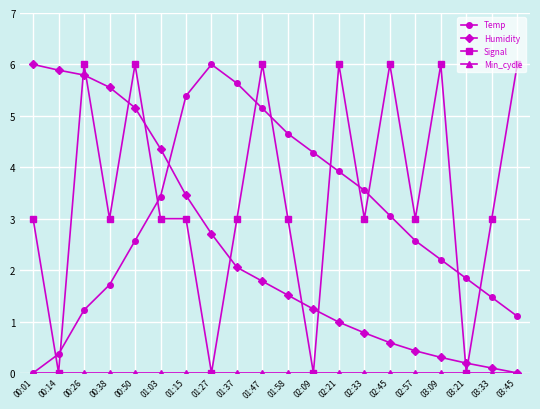

What is the average value of the Humidity series?

2.4